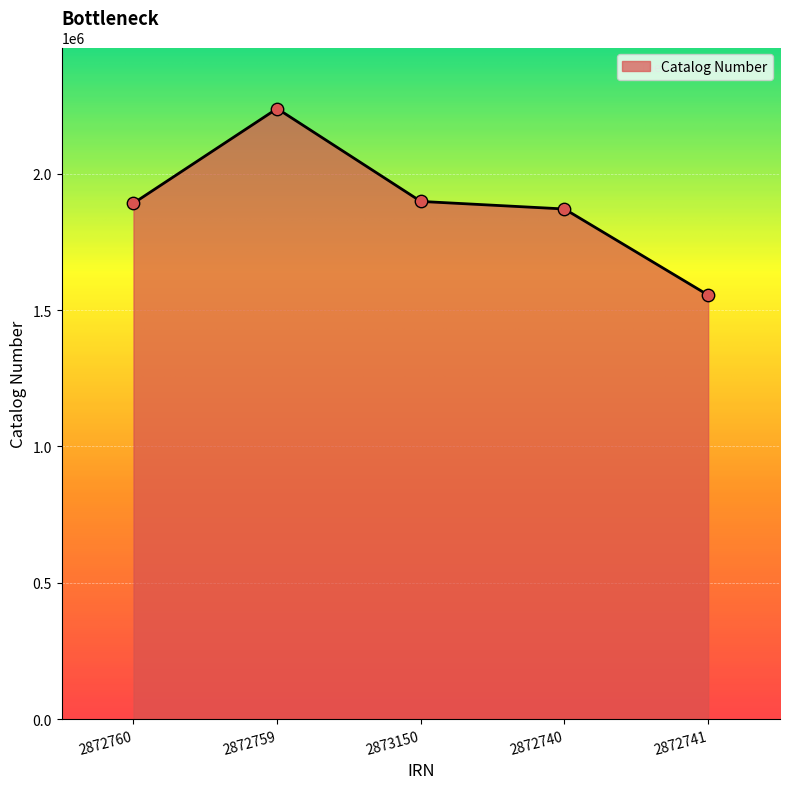

Between 2873150 and 2872759, which is larger?

2872759